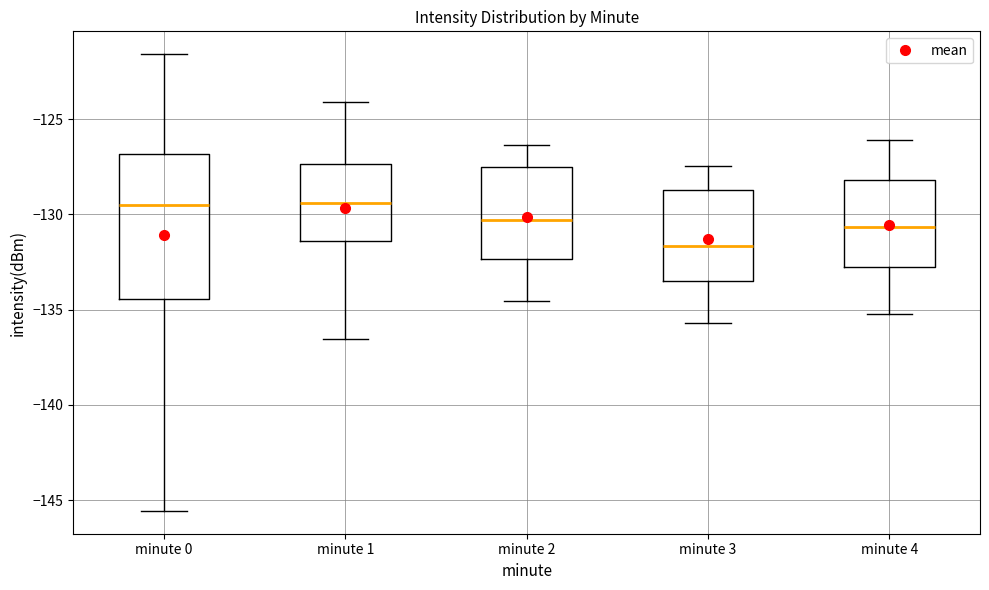

Reading left to right, transcribe this box plot: for each box, give where its median line is, the range the box spans, and where its two whiskers end, as read against the y-axis. The values are not printed on the chart, so give them approximately, as read against the axis.

minute 0: median -129.5, box -134.5 to -127.0, whiskers -145.5 to -121.5
minute 1: median -129.5, box -131.5 to -127.5, whiskers -136.5 to -124.0
minute 2: median -130.5, box -132.5 to -127.5, whiskers -134.5 to -126.5
minute 3: median -131.5, box -133.5 to -128.5, whiskers -135.5 to -127.5
minute 4: median -130.5, box -133.0 to -128.0, whiskers -135.0 to -126.0